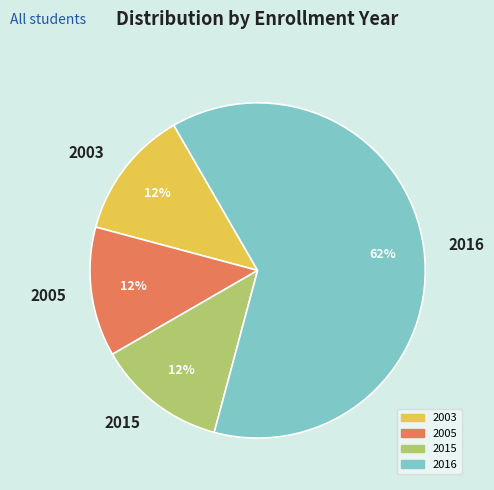

Which has a higher value, 2005 or 2016?

2016